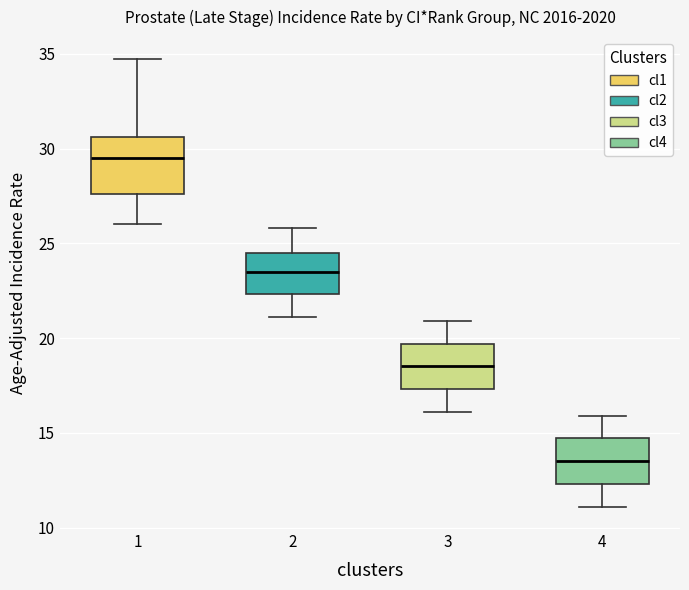

Reading left to right, read every box against the y-axis: the position of its median line, the range the box covers, and the ends of its whiskers. The values are not printed on the chart, so give them approximately, as read against the axis.

1: median 29.5, box 27.5 to 30.5, whiskers 26.0 to 34.5
2: median 23.5, box 22.5 to 24.5, whiskers 21.0 to 26.0
3: median 18.5, box 17.5 to 19.5, whiskers 16.0 to 21.0
4: median 13.5, box 12.5 to 14.5, whiskers 11.0 to 16.0